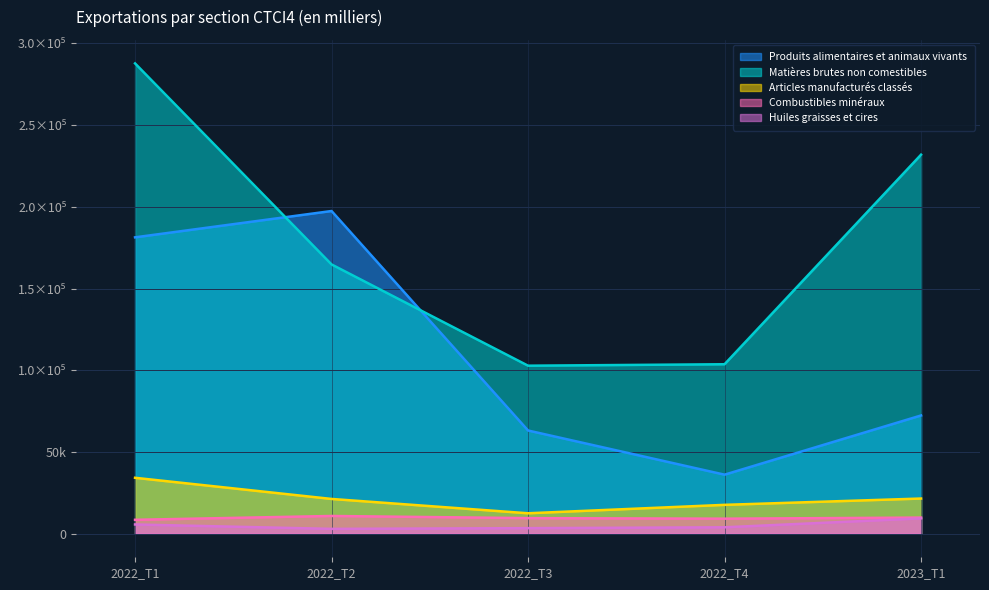

At 2022_T2, list the series in order from smallest to largest.

Huiles graisses et cires, Combustibles minéraux, Articles manufacturés classés, Matières brutes non comestibles, Produits alimentaires et animaux vivants